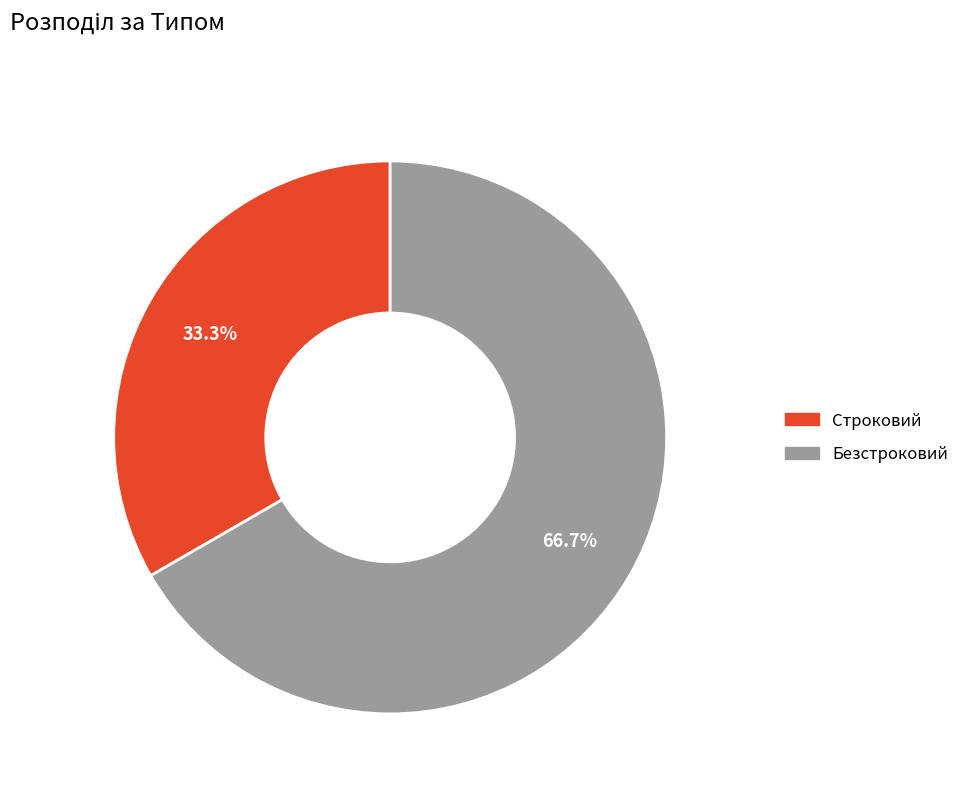

Is Строковий the majority of the pie?

No